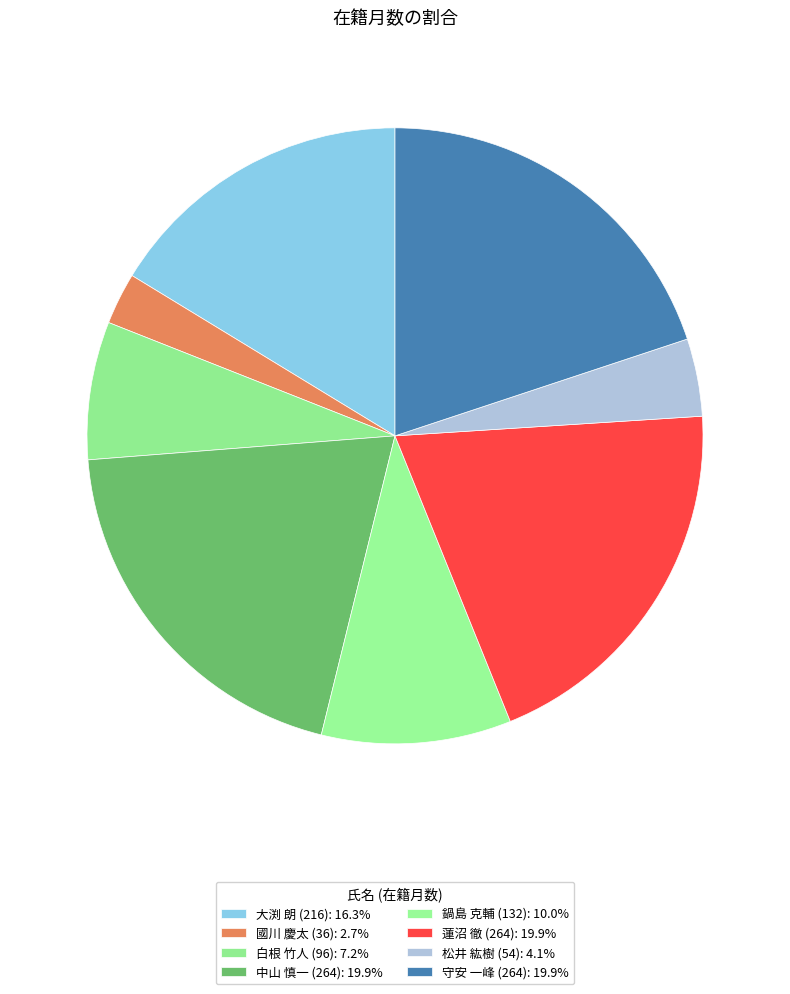

To the nearest percent, what portion does 國川 慶太 (36) represent?

3%